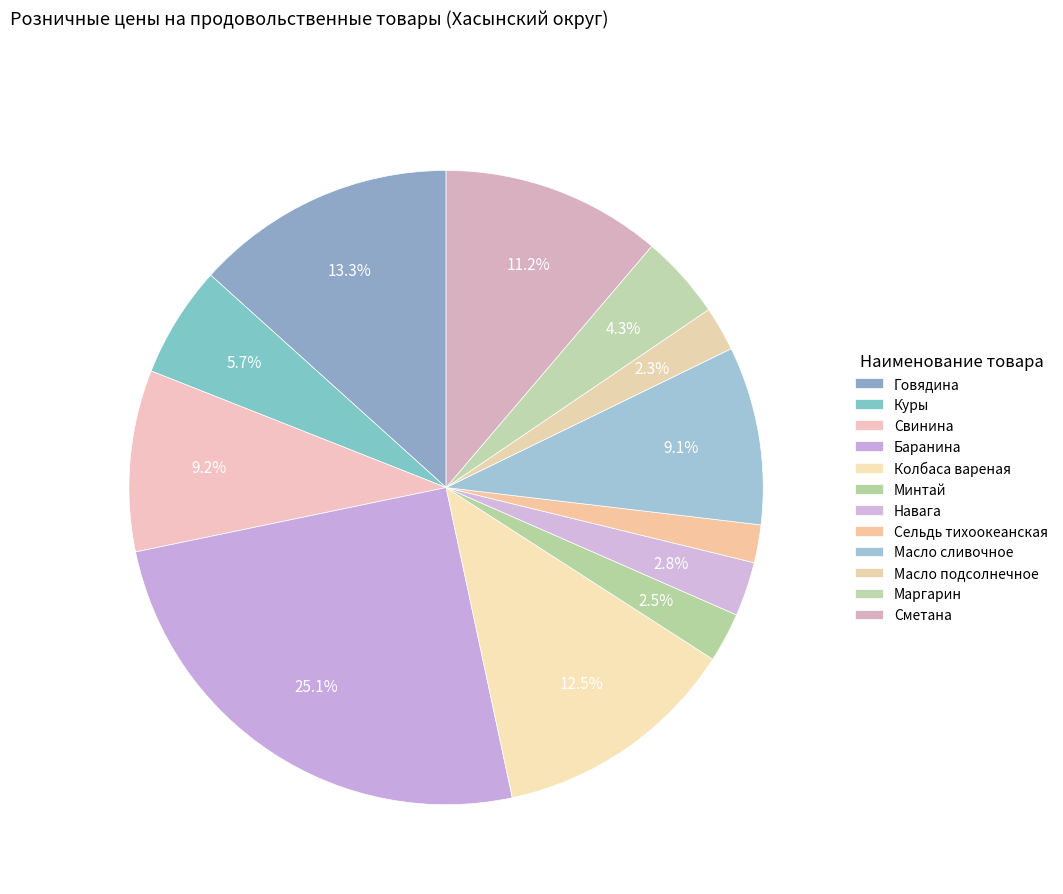

How many slices are in this pie chart?

12